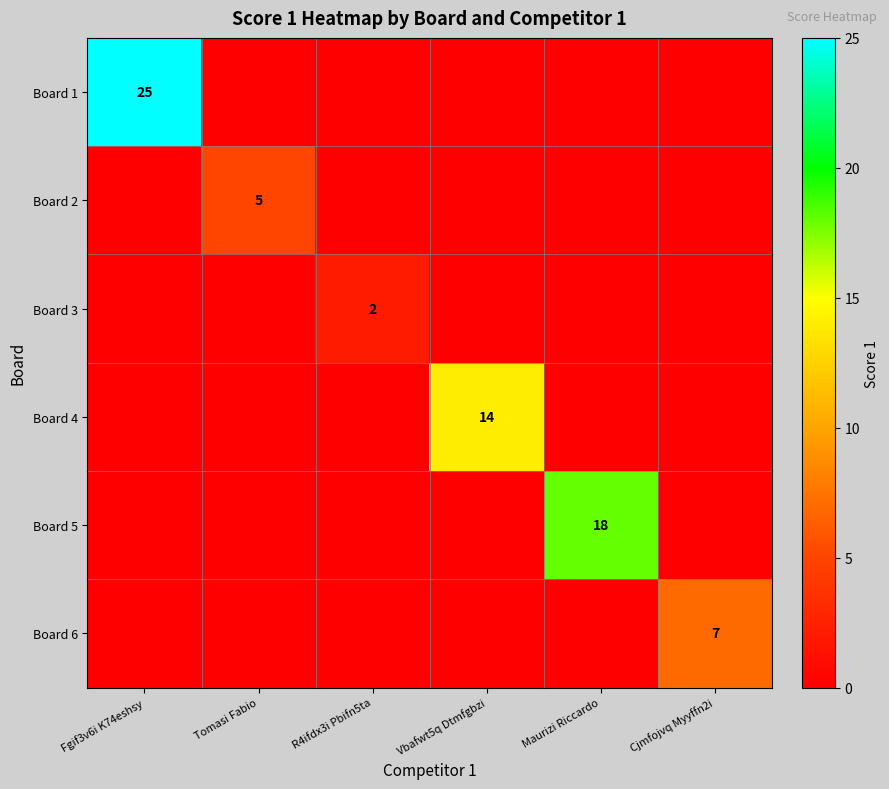

The value of Board 3 at Maurizi Riccardo is 0. True or false?

True